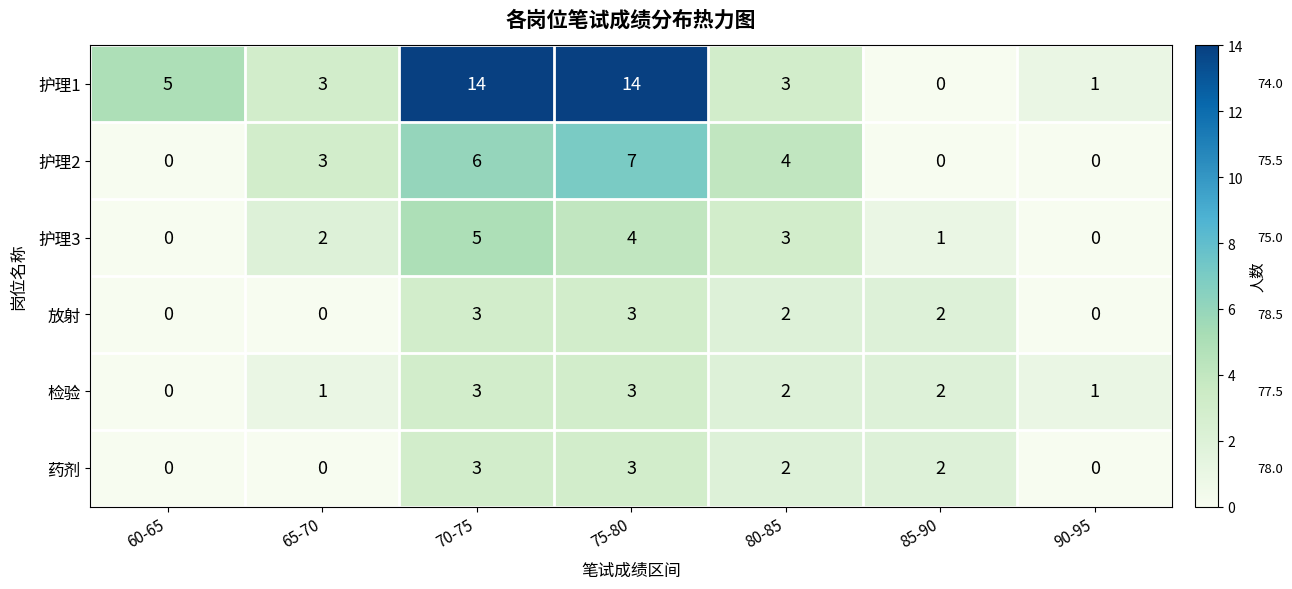

What is the total value across all series at 70-75?

34